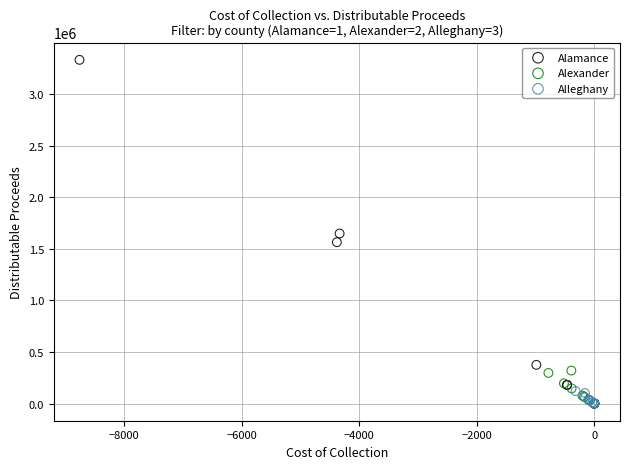

Which series has the widest spread of Y values?

Alamance